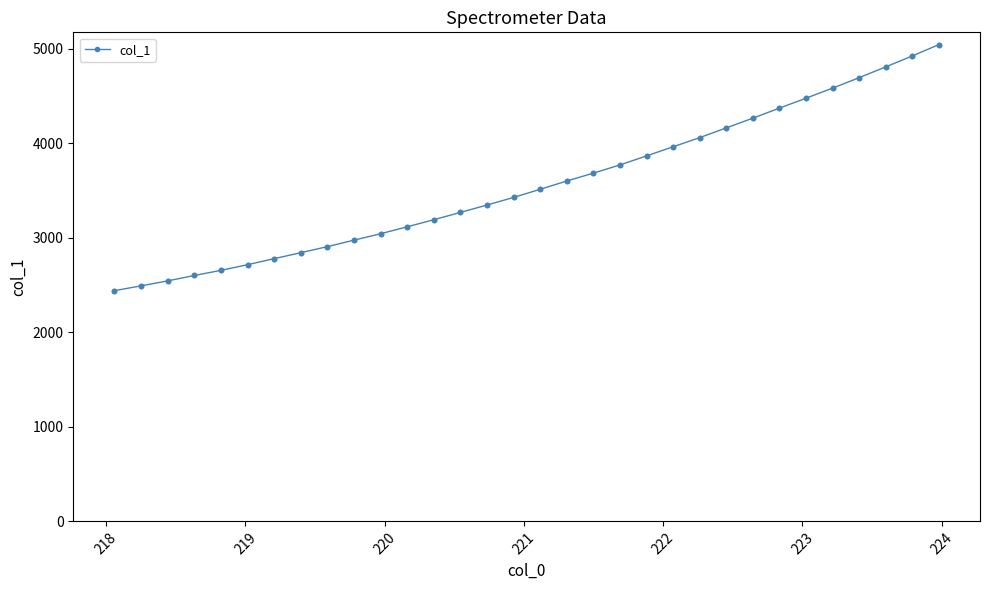

What is the difference between the maximum and minimum values?

2602.6